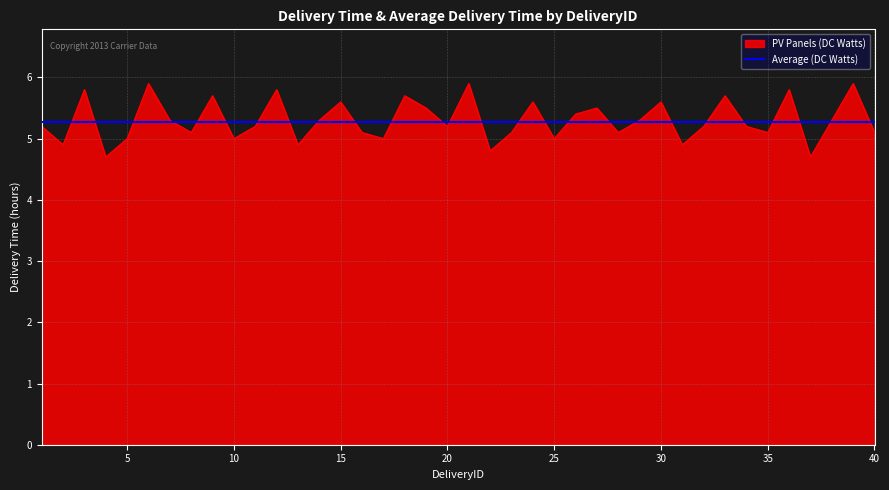

Which series has the widest spread of values?

PV Panels (DC Watts)